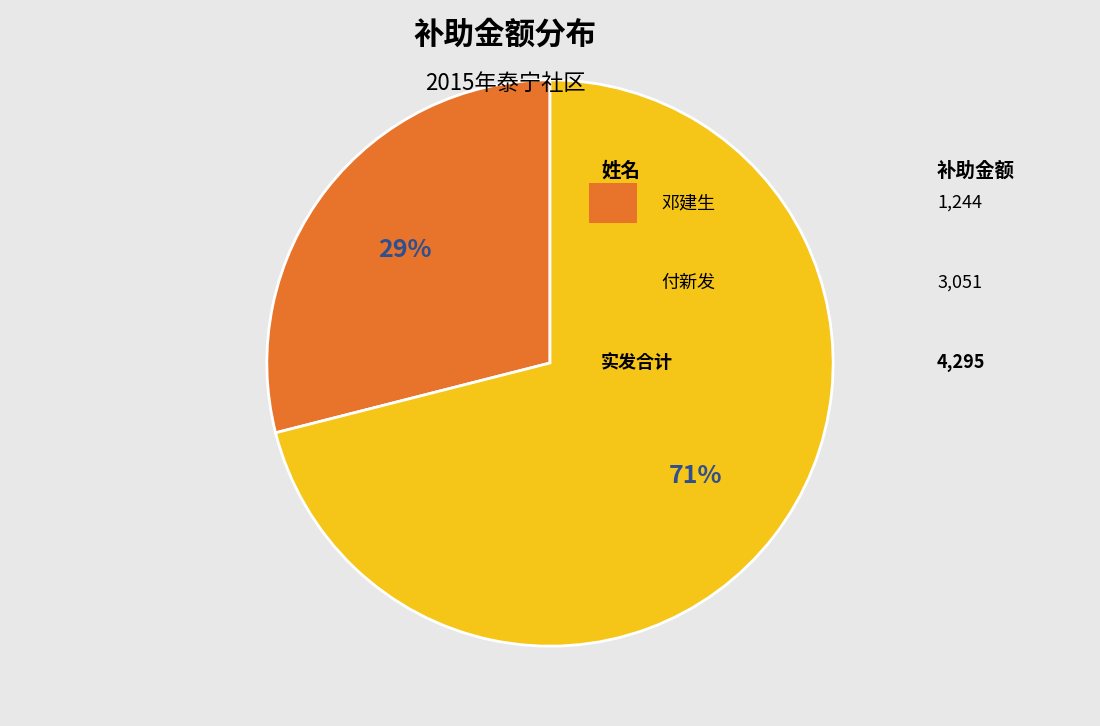

To the nearest percent, what is the average slice percentage?

50%